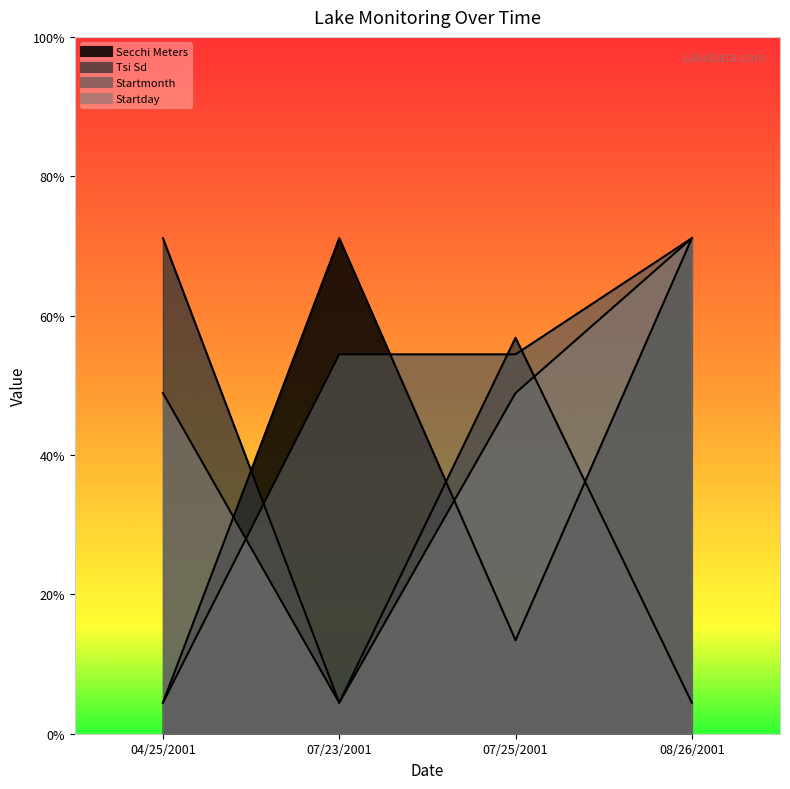

Which has a higher value, 04/25/2001 or 07/25/2001?

07/25/2001